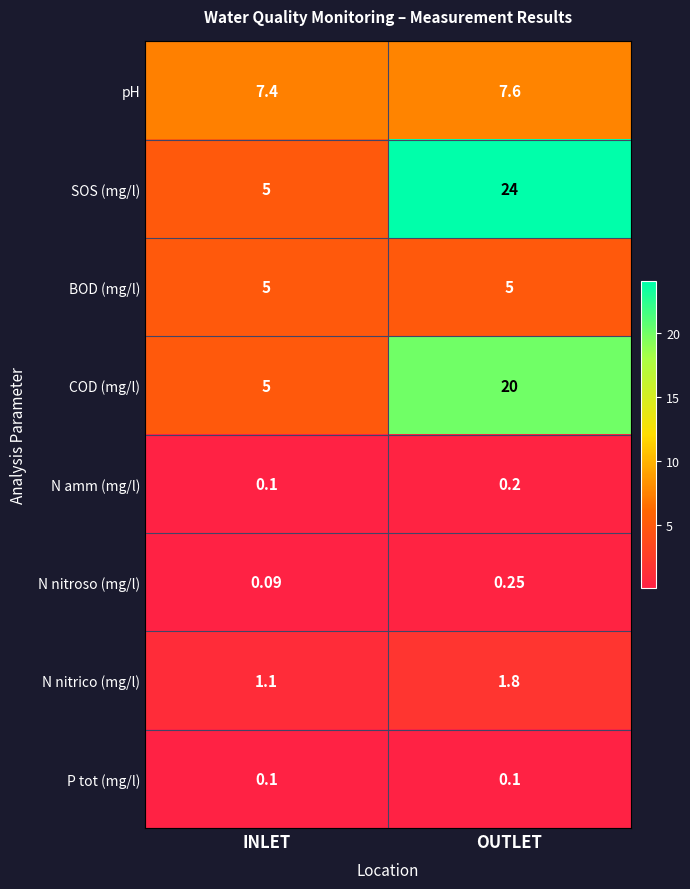

Rank the series by their maximum value, from lowest to highest.

P tot (mg/l), N amm (mg/l), N nitroso (mg/l), N nitrico (mg/l), BOD (mg/l), pH, COD (mg/l), SOS (mg/l)